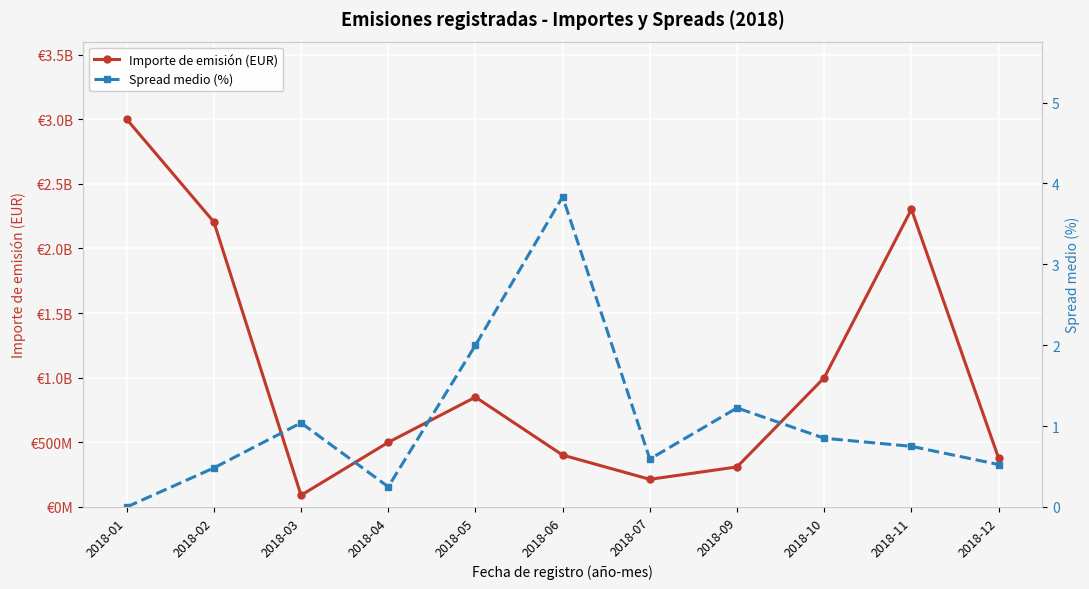

What is the sum of all Importe de emisión (EUR) values?

11251850000.0